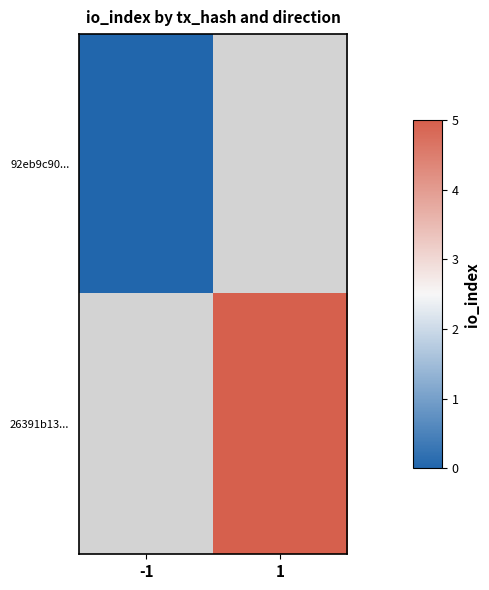

Which series has the largest range (max minus min)?

92eb9c90...